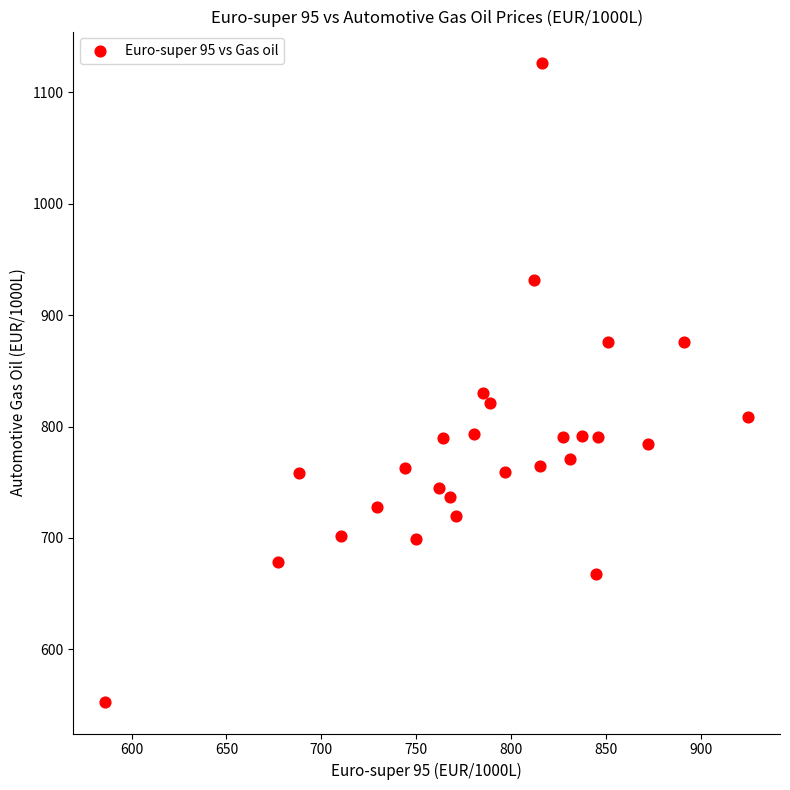

What Y value in the scatter plot is closest to 839?

830.5